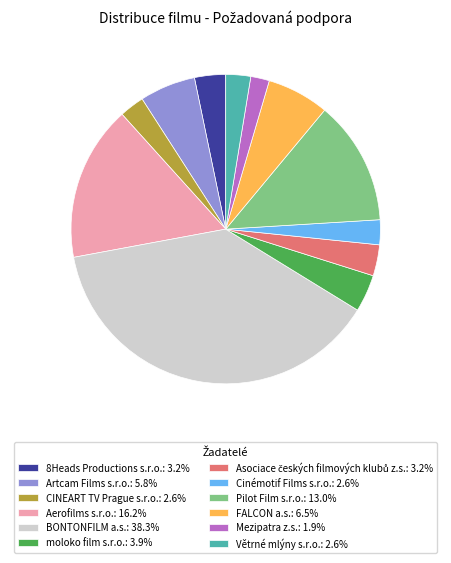

What is the ratio of the value at BONTONFILM a.s.: 38.3% to the value at moloko film s.r.o.: 3.9%?

9.8